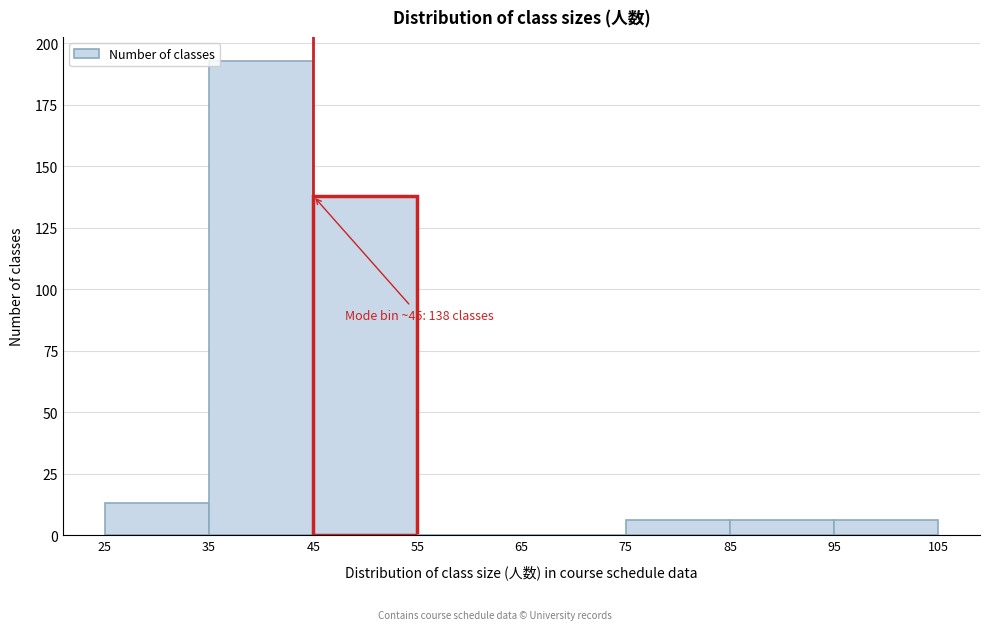

Which range on the x-axis has the tallest bar?

35 to 45